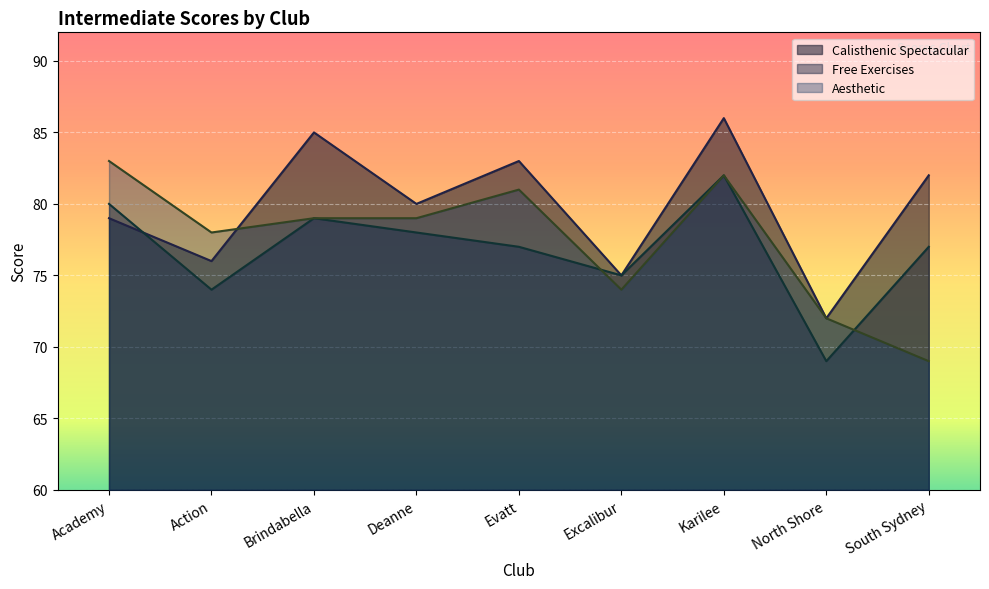

What is the total value across all series at Academy?

242